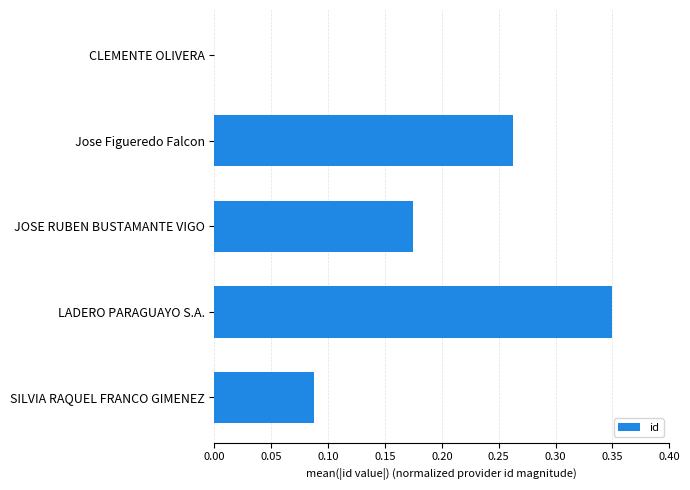

What is the sum of all values?

0.9